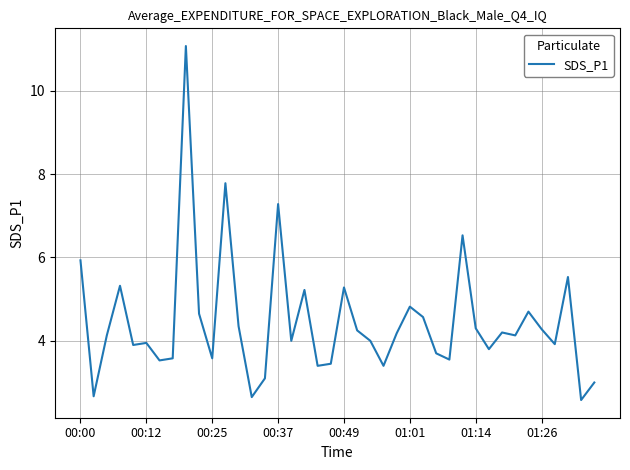

What is the difference between the maximum and minimum values?

8.5